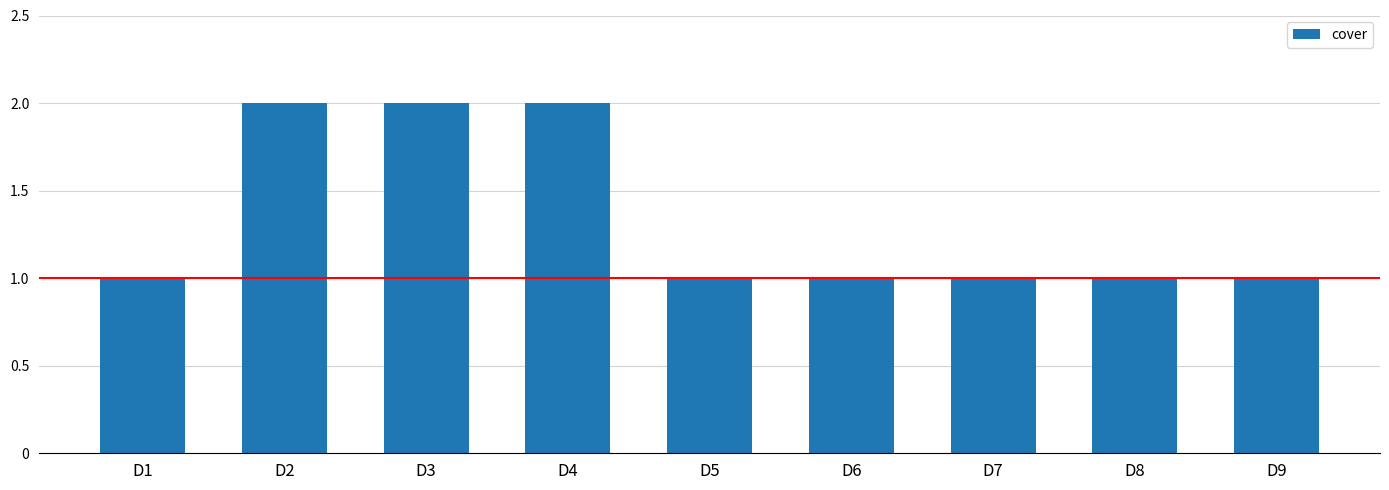

What is the ratio of the value at D6 to the value at D1?

1.0